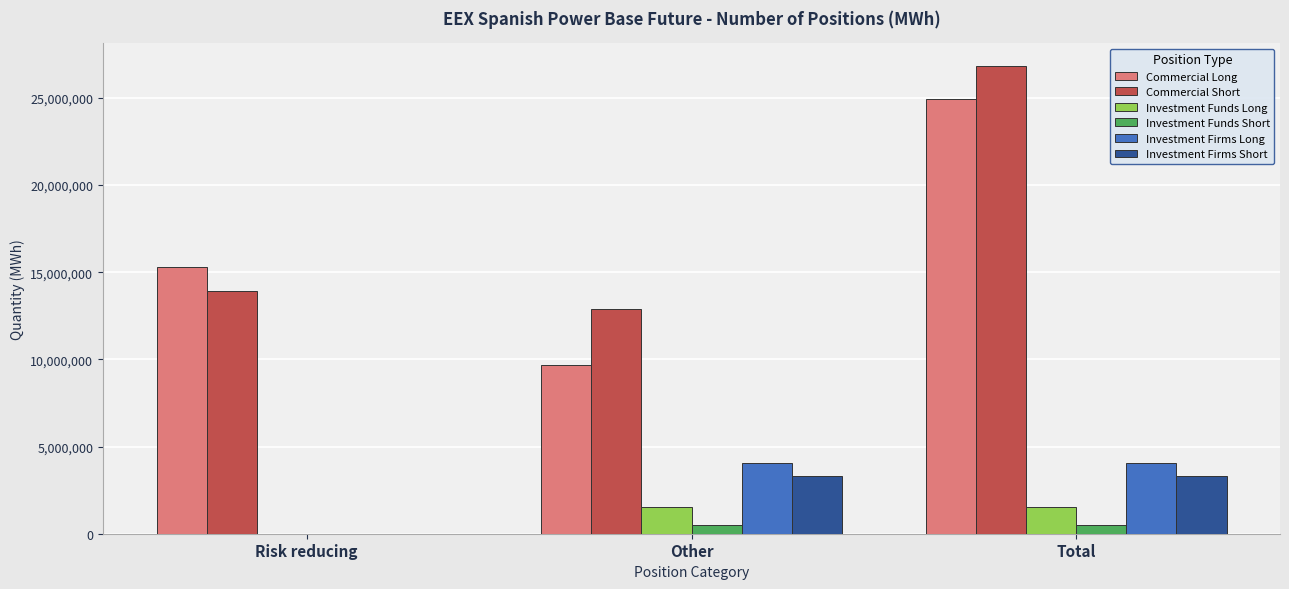

The value of Commercial Long at Risk reducing is 7182197. True or false?

False